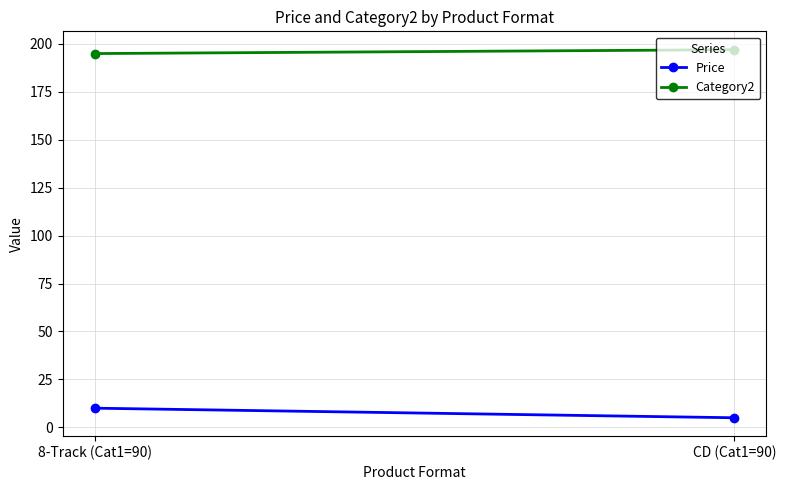

Which label corresponds to the smallest value in the chart?

CD (Cat1=90)